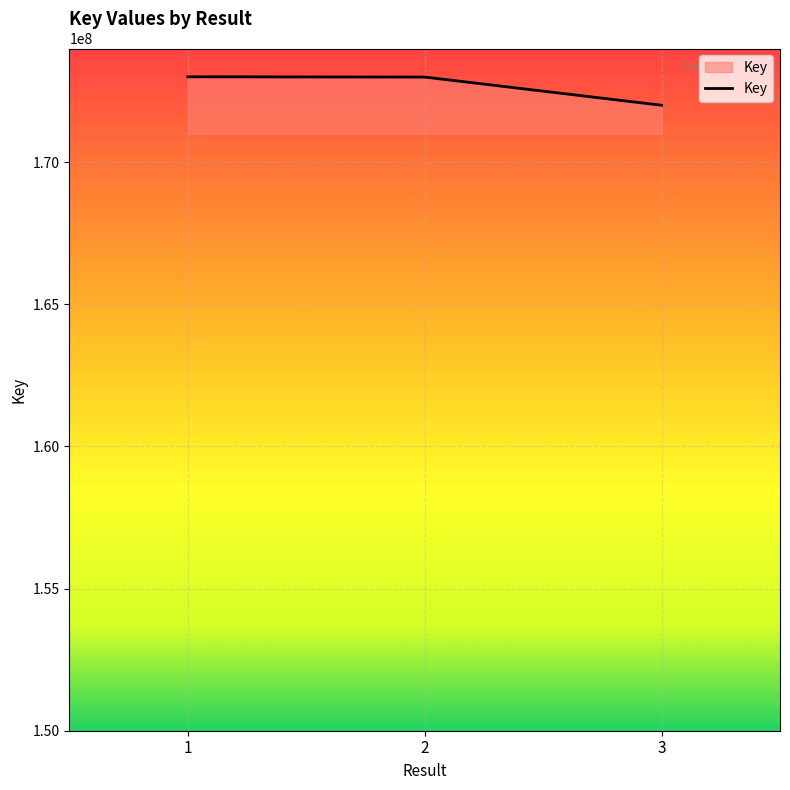

What is the change in value from 2 to 3?

-991468